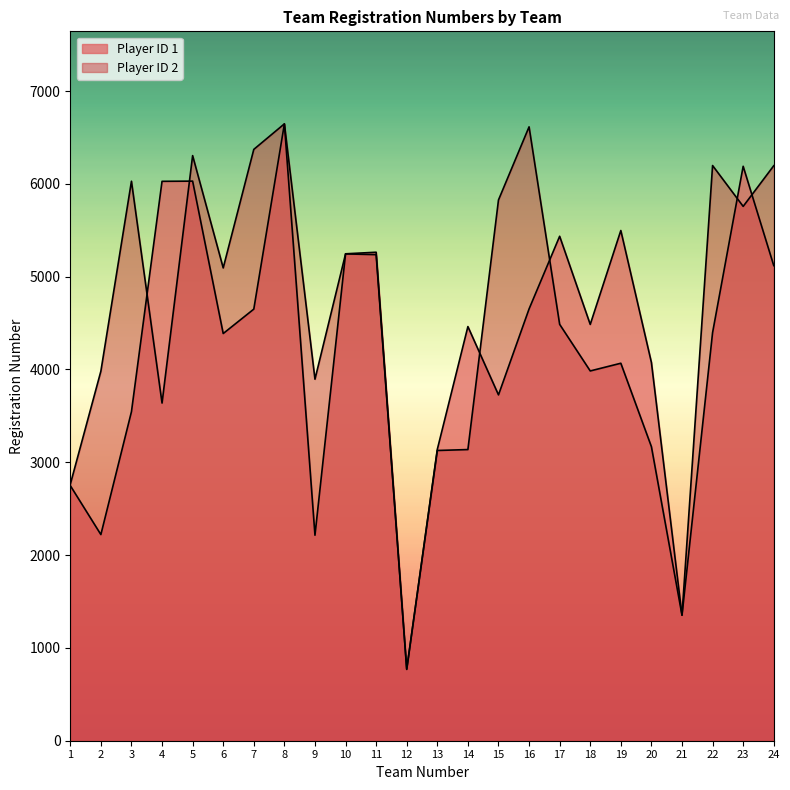

How many data points in Player ID 2 are less than 5094?

12